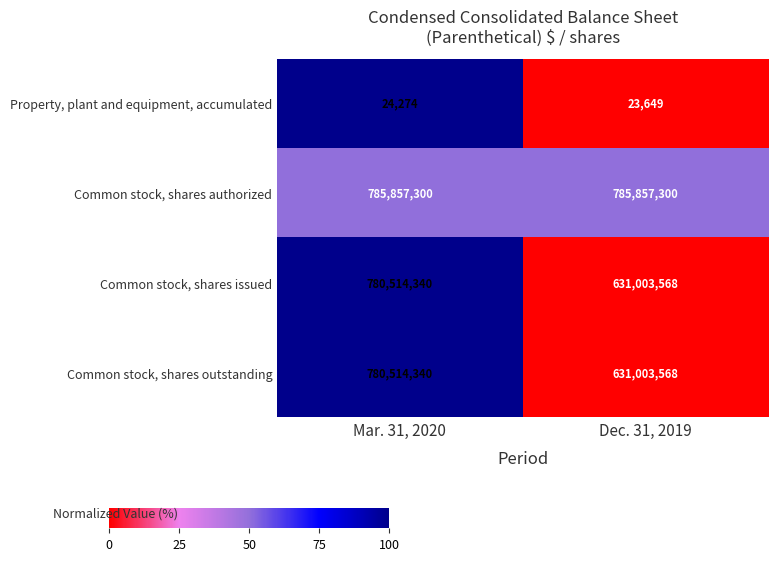

What is the difference between the maximum and minimum values in the Common stock, shares outstanding series?

149510772